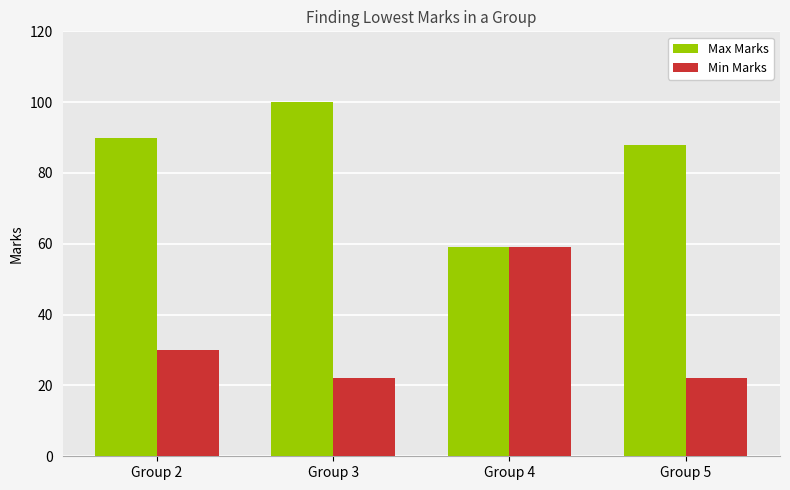

What is the value of the Min Marks bar at the 2nd from the left?

22